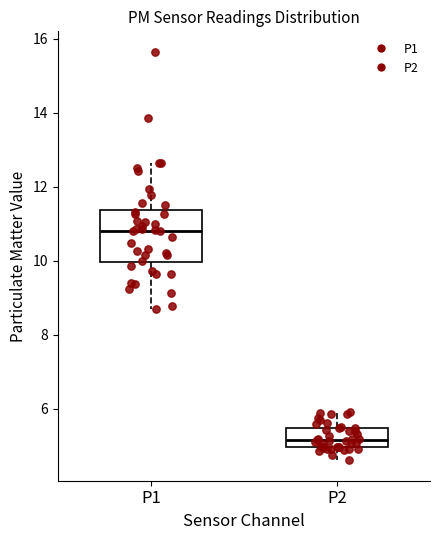

Where does the upper whisker of the box for P2 end on the y-axis? The values are not printed on the chart, so give them approximately, as read against the axis.

6.0